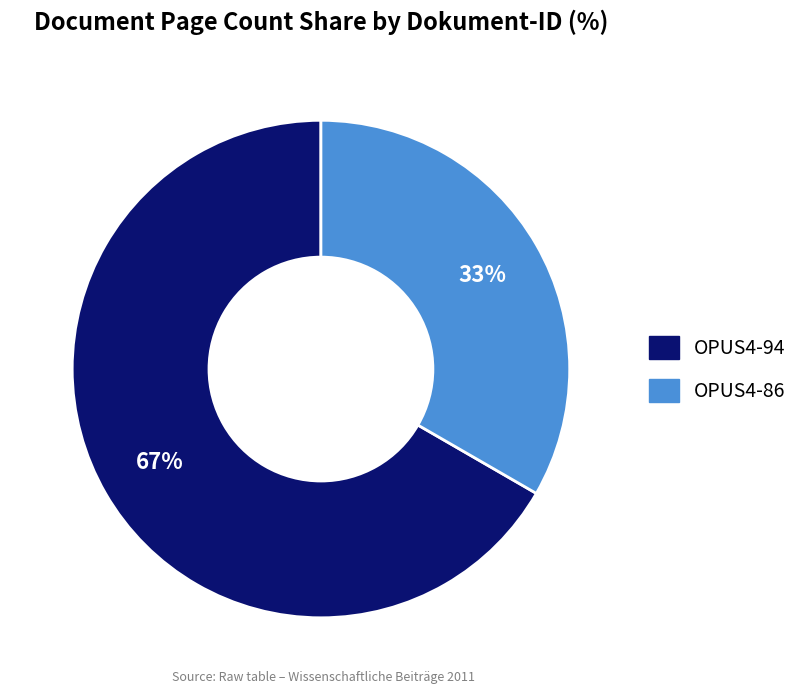

To the nearest percent, what portion does OPUS4-86 represent?

33%